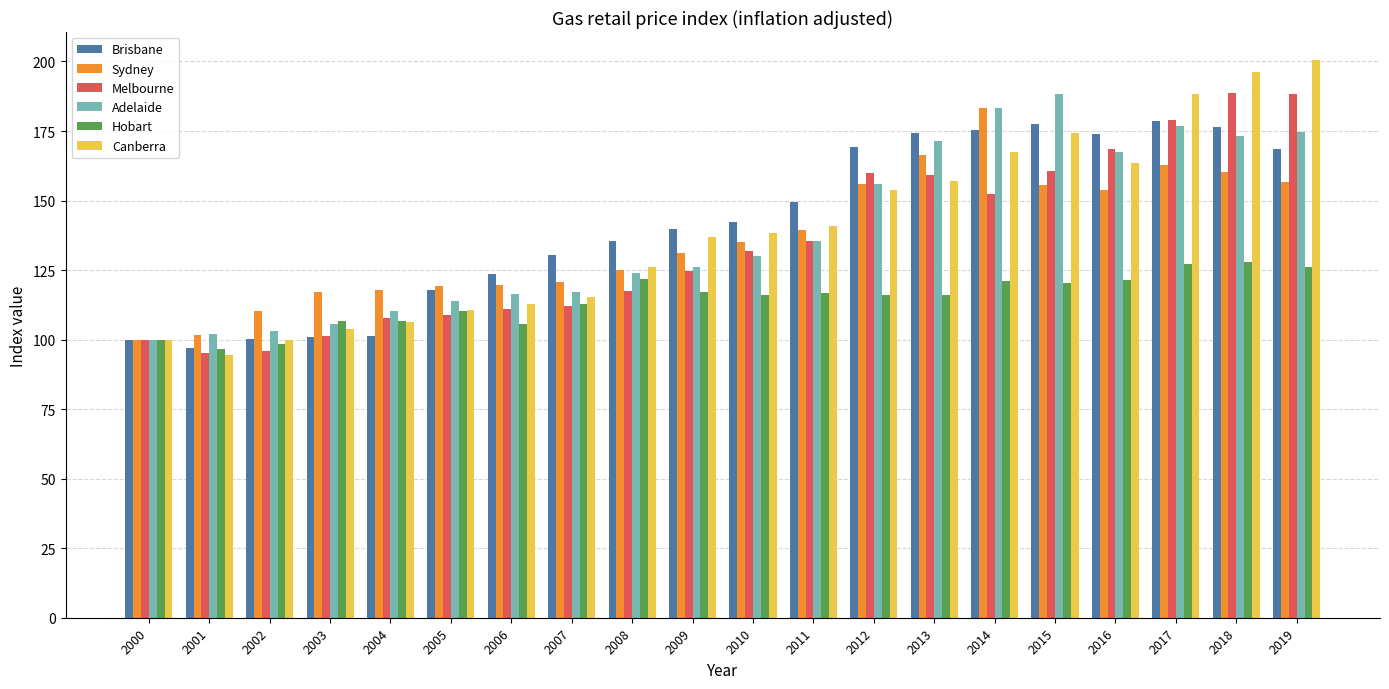

Is the value of Melbourne at 2001 greater than the value of Adelaide at 2004?

No